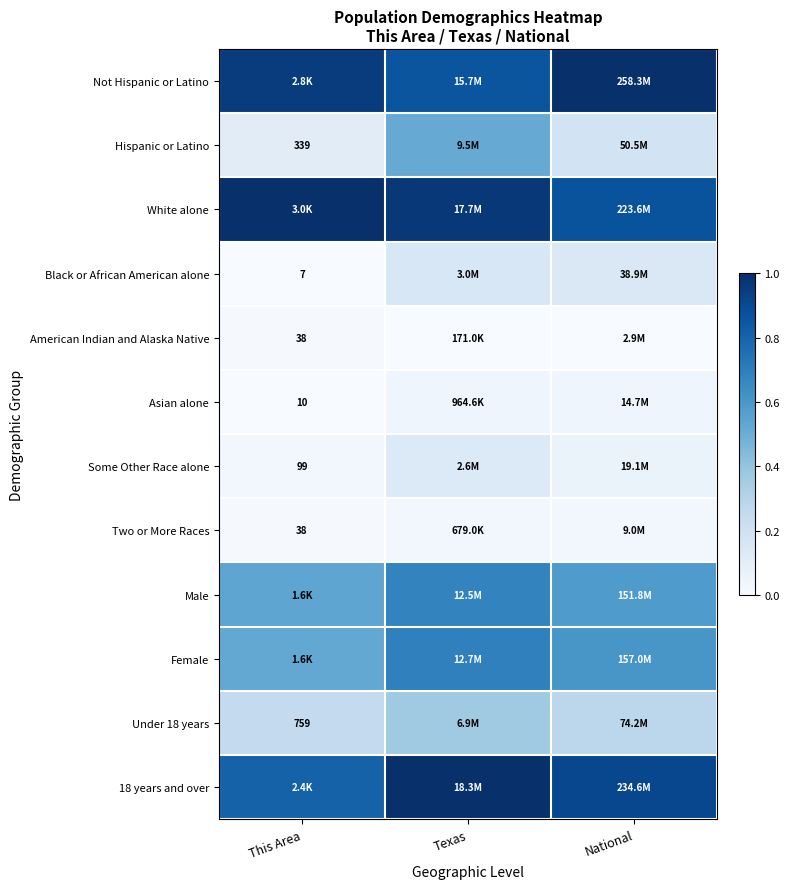

The Under 18 years series shows 0.3 at This Area. True or false?

True